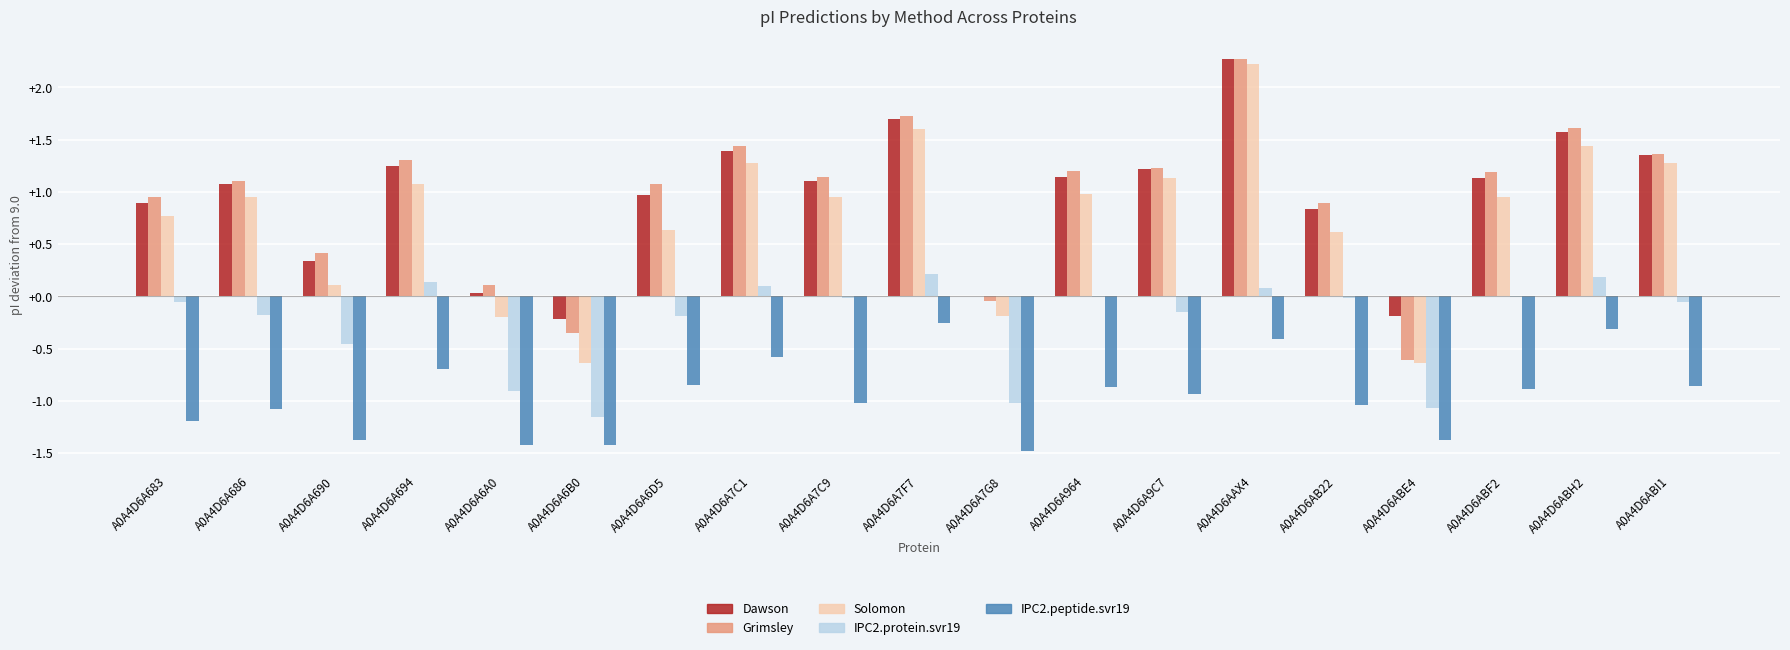

Which has a higher value, A0A4D6A7C1 or A0A4D6A964?

A0A4D6A7C1